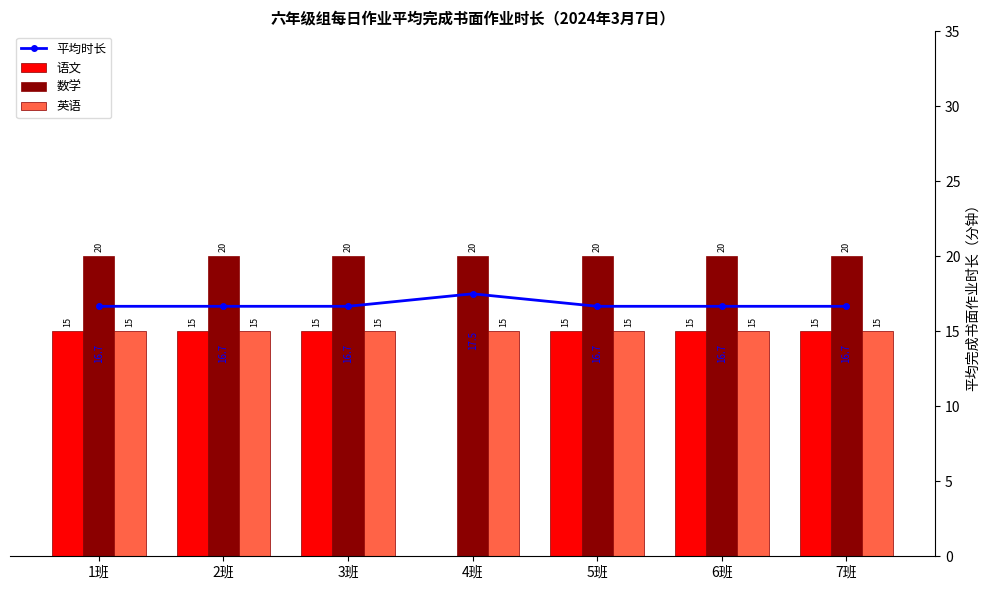

Rank the categories by 数学 value from highest to lowest.

1班, 2班, 3班, 4班, 5班, 6班, 7班